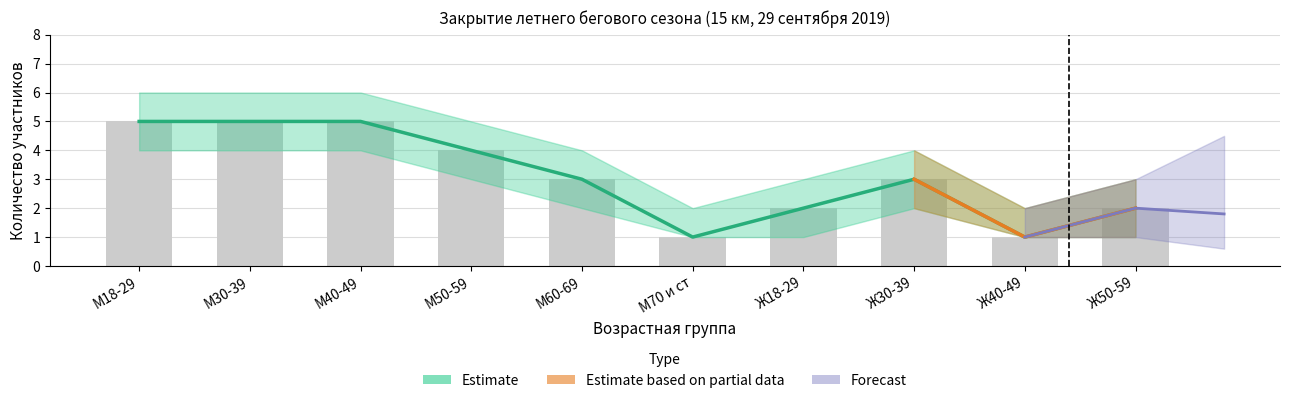

What is the greatest value displayed?

5